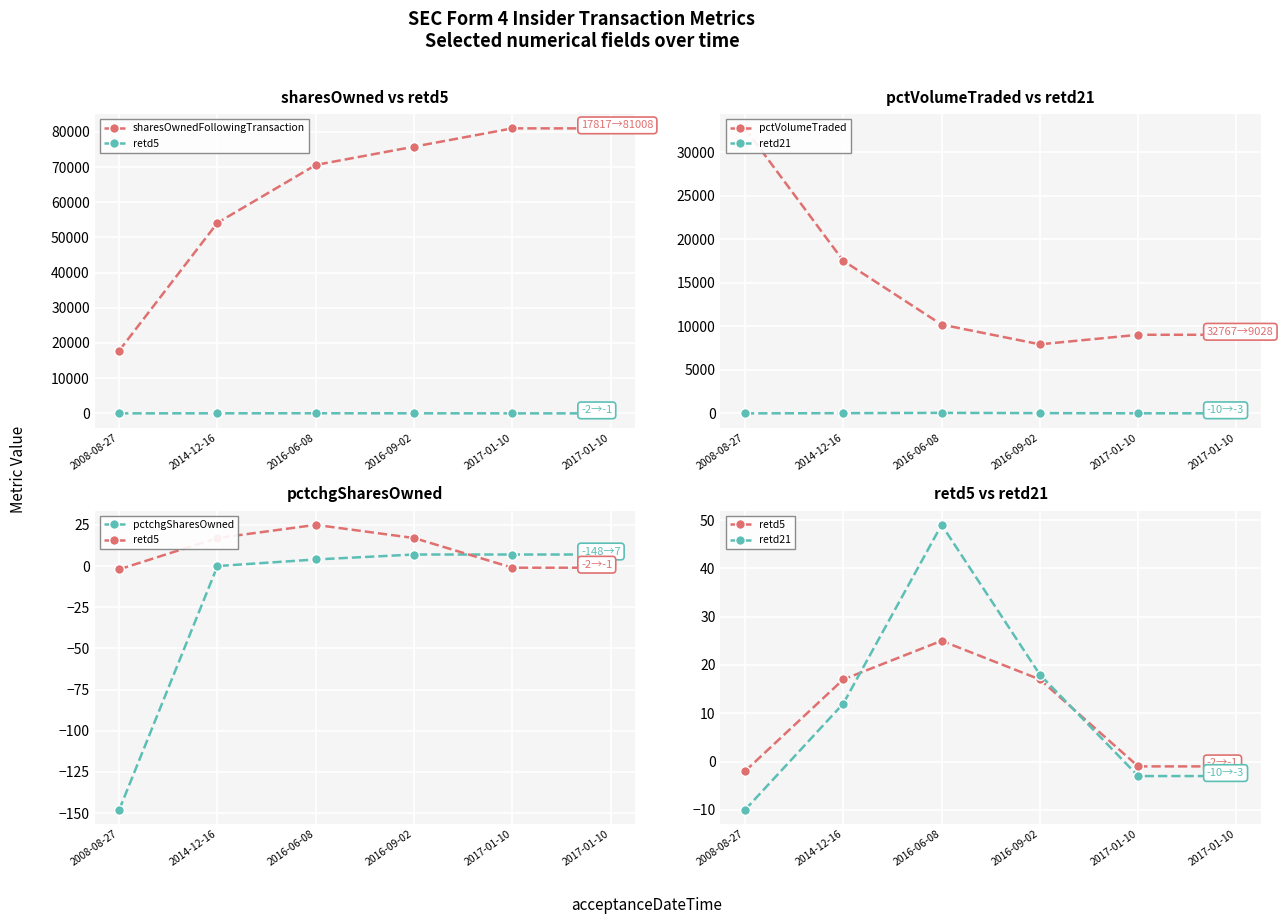

At which category is the sum across all series the highest?

2017-01-10